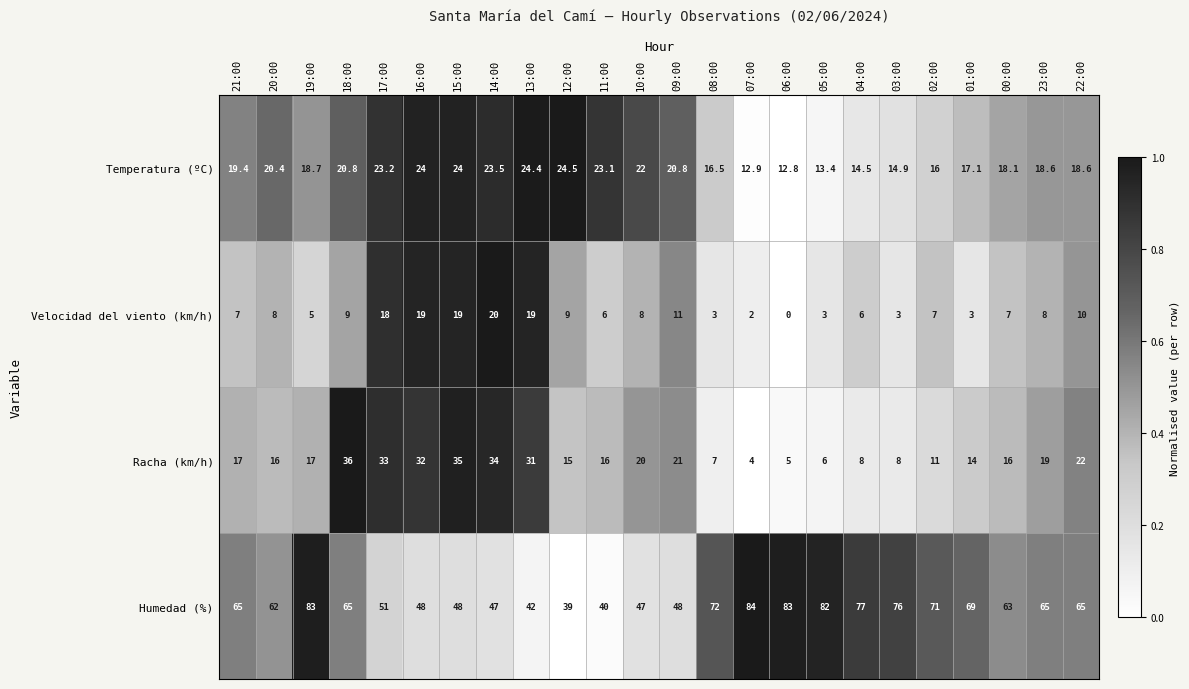

At which label is Racha (km/h) closest to 20?

10:00